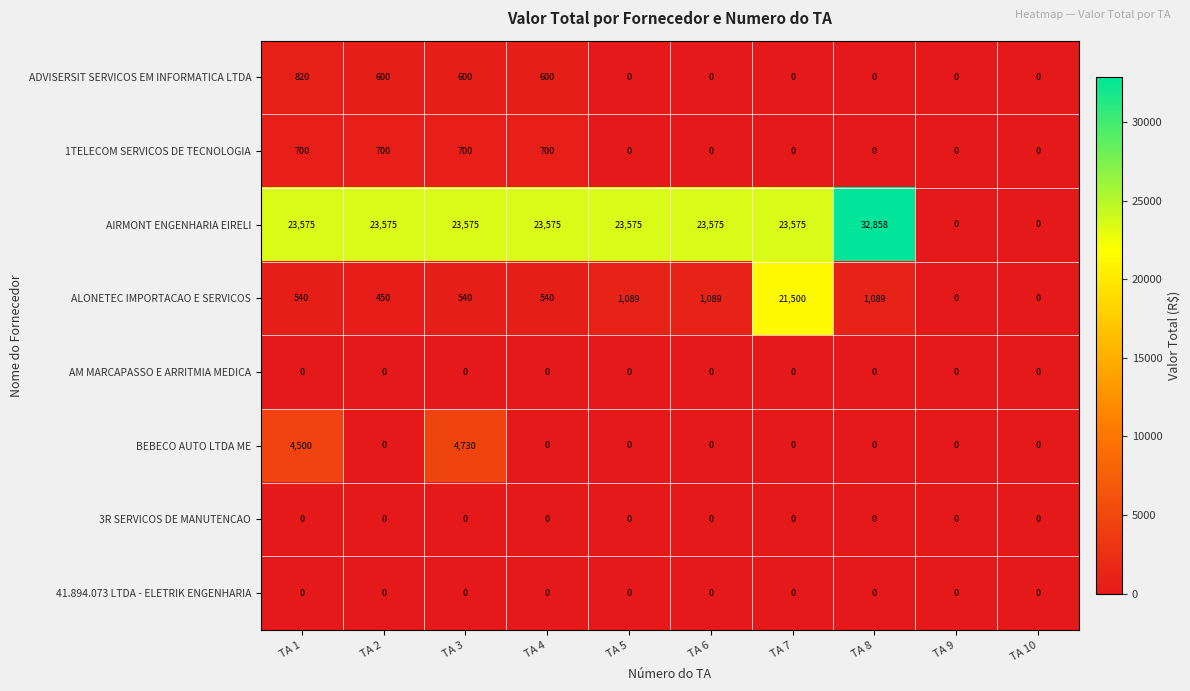

The value of BEBECO AUTO LTDA ME at TA 9 is -2925. True or false?

False